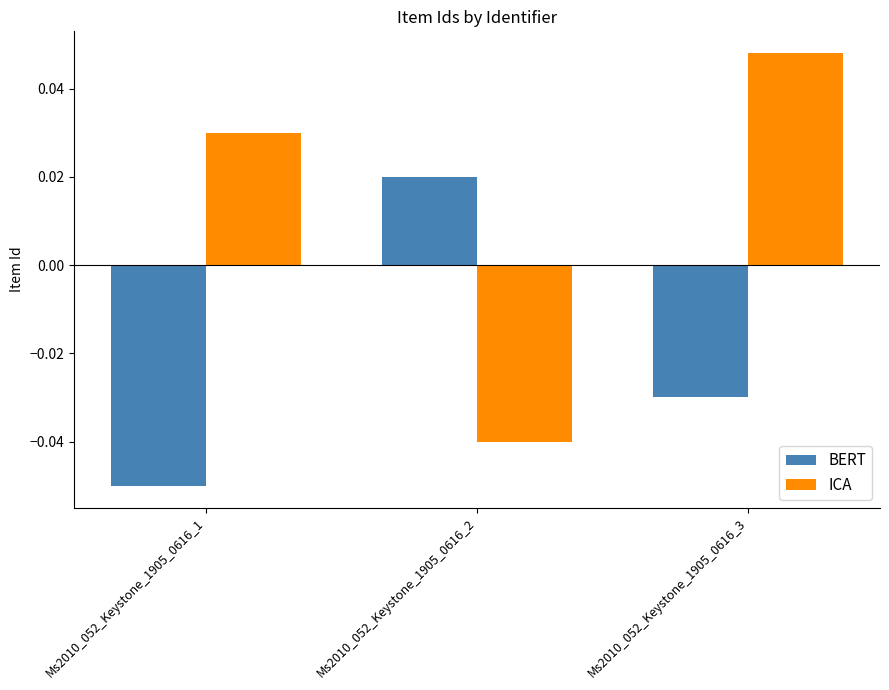

Is the value of BERT at Ms2010_052_Keystone_1905_0616_2 greater than the value of ICA at Ms2010_052_Keystone_1905_0616_1?

No